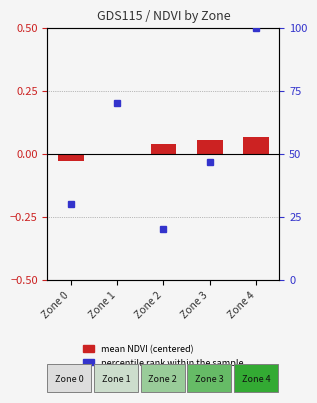

Between Zone 2 and Zone 3, which series saw the biggest shift?

percentile rank within the sample